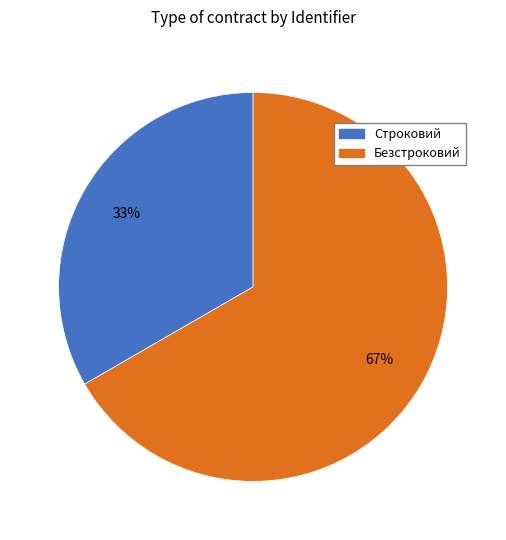

Do Безстроковий and Строковий together represent more than half of the pie?

Yes